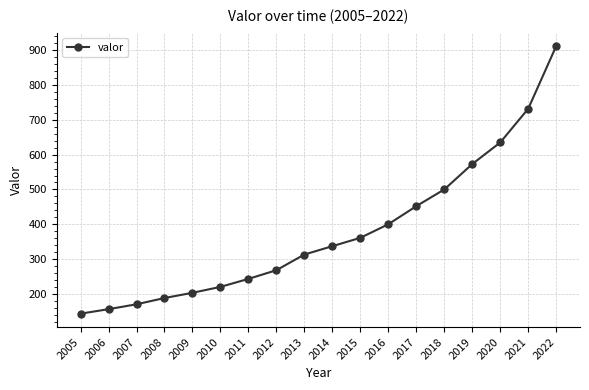

What is the difference between the maximum and second lowest values?

756